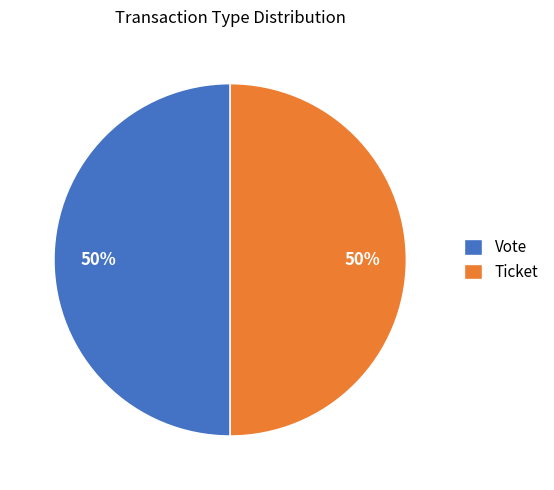

Is it true that Ticket is 50% of the pie?

True